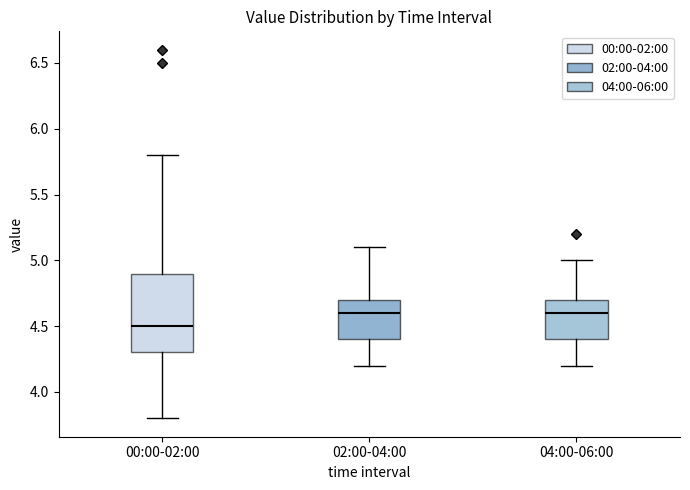

Reading left to right, transcribe this box plot: for each box, give where its median line is, the range the box spans, and where its two whiskers end, as read against the y-axis. The values are not printed on the chart, so give them approximately, as read against the axis.

00:00-02:00: median 4.5, box 4.3 to 4.9, whiskers 3.8 to 5.8
02:00-04:00: median 4.6, box 4.4 to 4.7, whiskers 4.2 to 5.1
04:00-06:00: median 4.6, box 4.4 to 4.7, whiskers 4.2 to 5.0